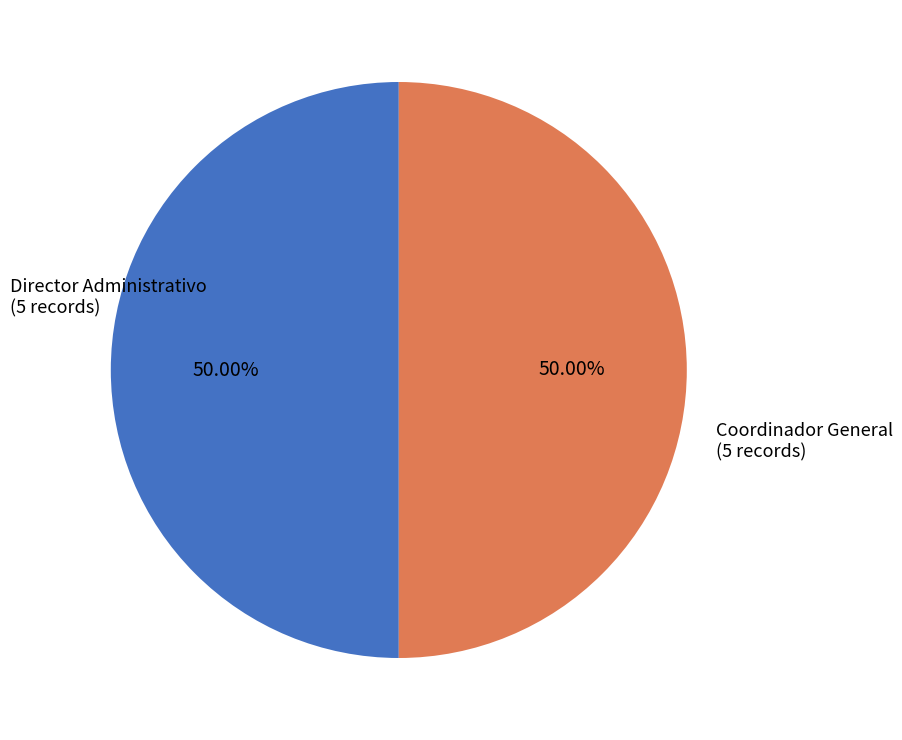

Is the sum of Coordinador General and Director Administrativo greater than half?

Yes